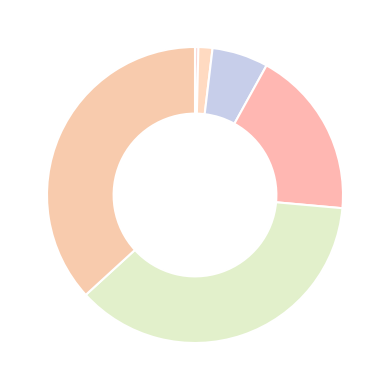

Is there a majority slice in this chart?

No